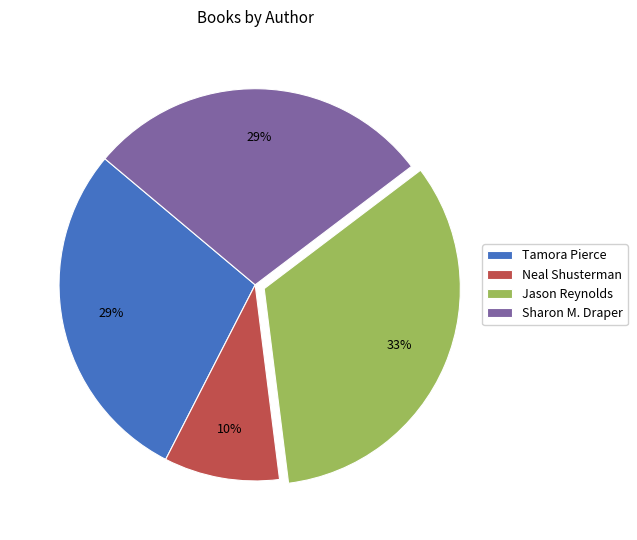

Combined, do Neal Shusterman and Sharon M. Draper account for over 50%?

No